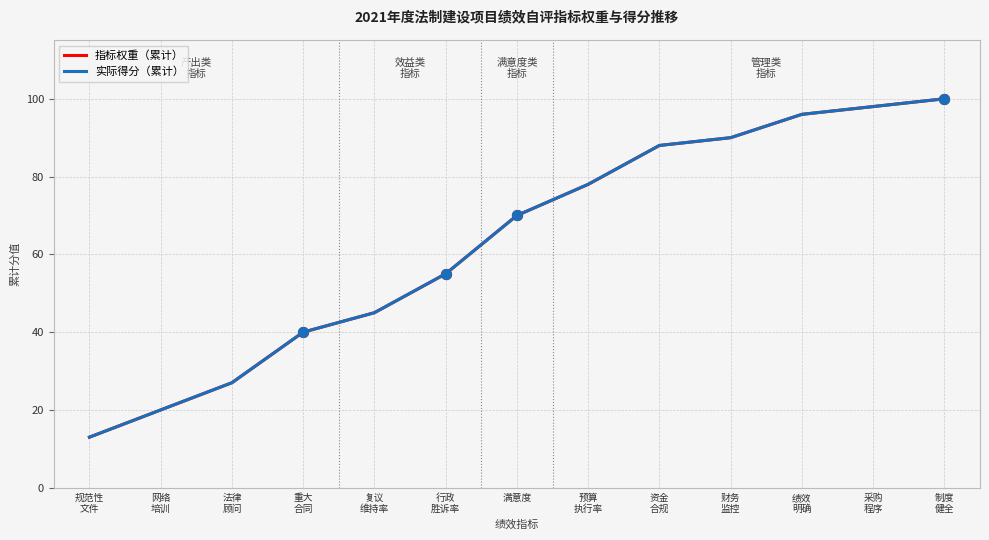

Is the value of 指标权重（累计） at 采购
程序 greater than the value of 实际得分（累计） at 预算
执行率?

Yes